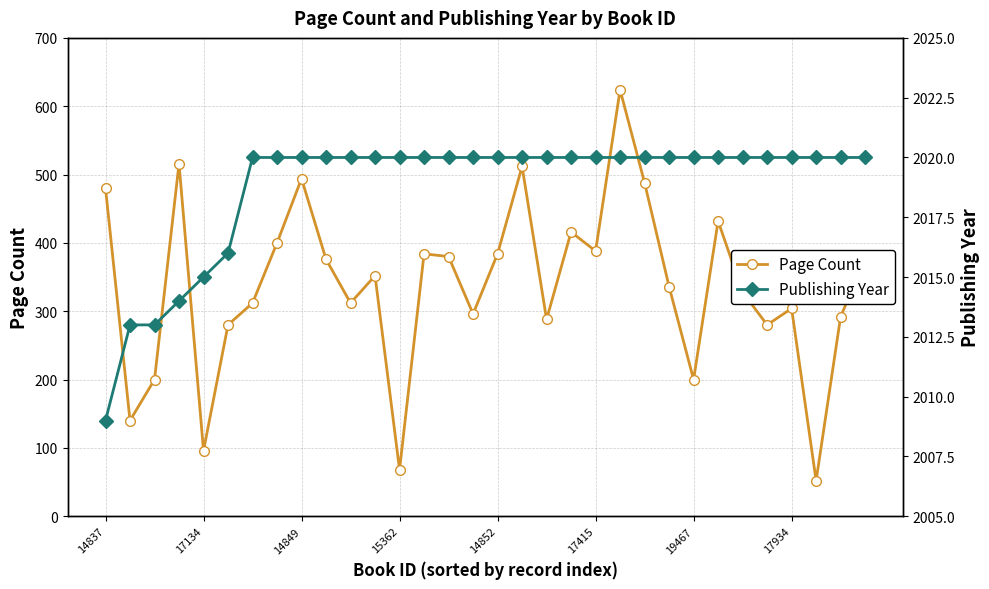

What is the greatest value displayed?

2020